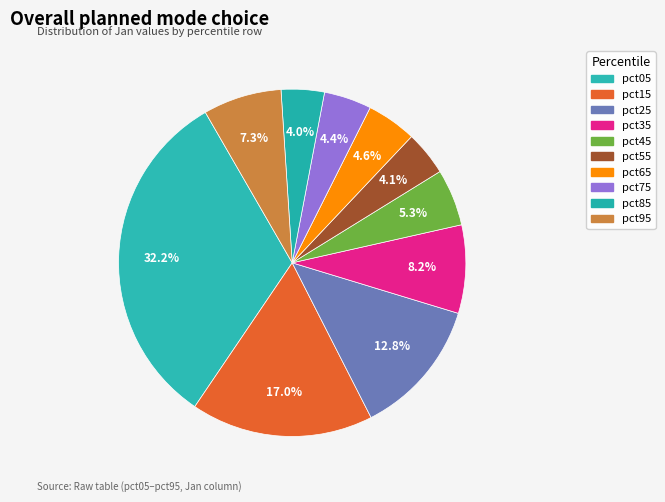

Rank the categories by value from highest to lowest.

pct05, pct15, pct25, pct35, pct95, pct45, pct65, pct75, pct55, pct85